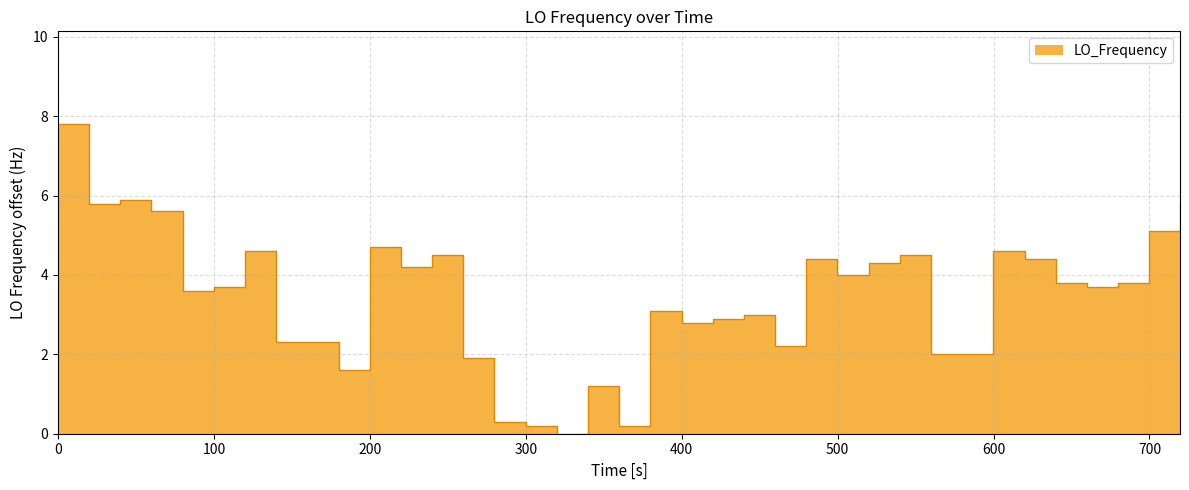

What is the greatest value displayed?

7.8